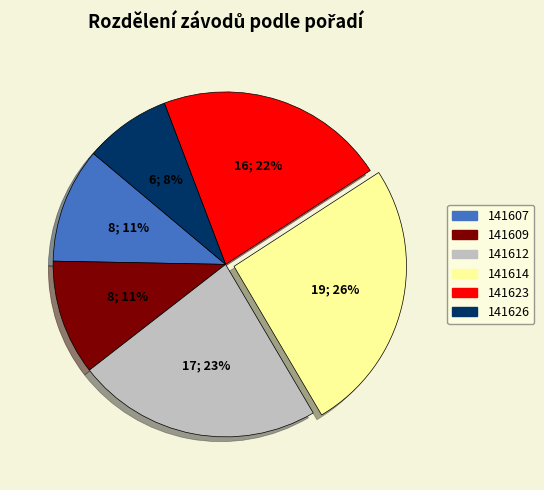

To the nearest percent, what is the difference between the 141623 and 141626 slice percentages?

14%